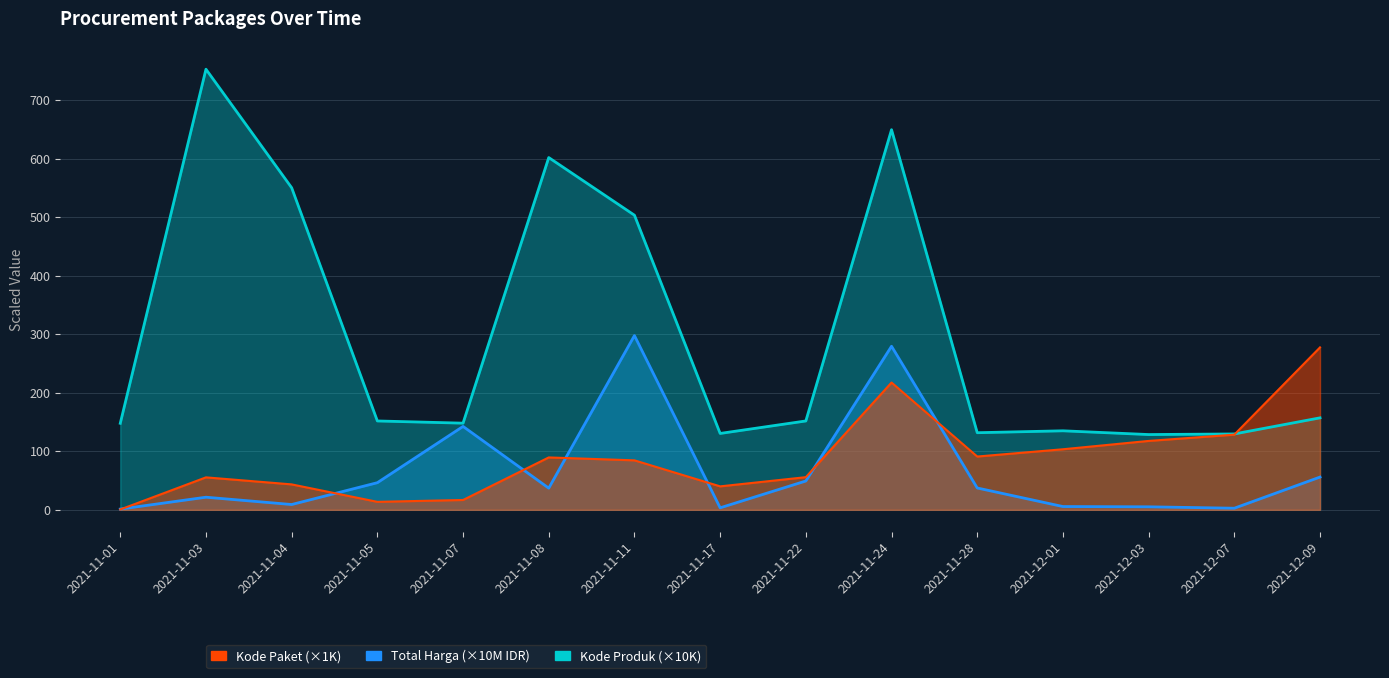

What is the sum of all Total Harga (×10M IDR) values?

995.1